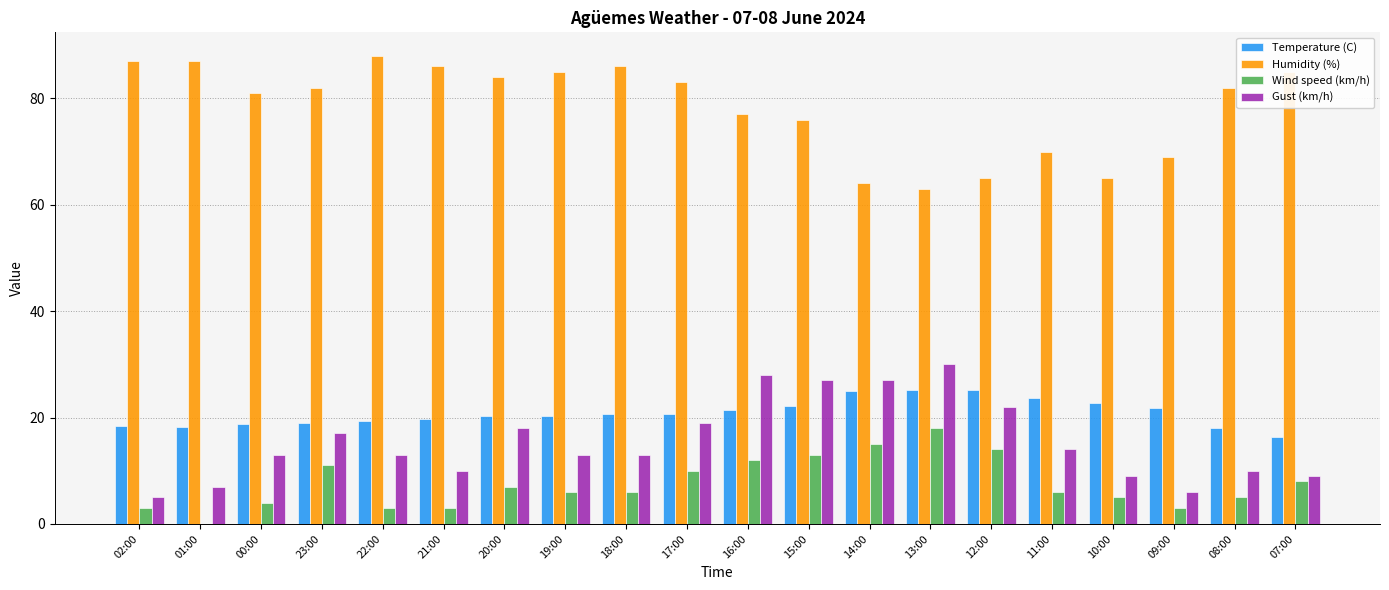

How many distinct data groups are displayed?

4